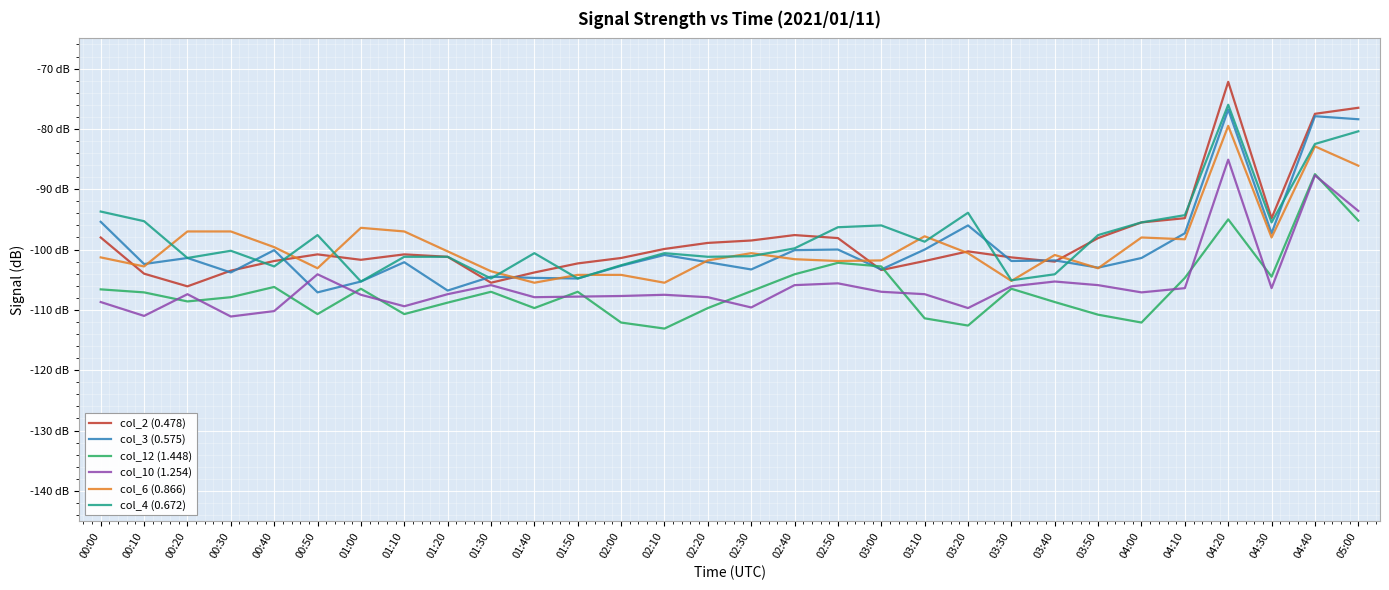

Does the chart display data point markers on the line(s)?

No